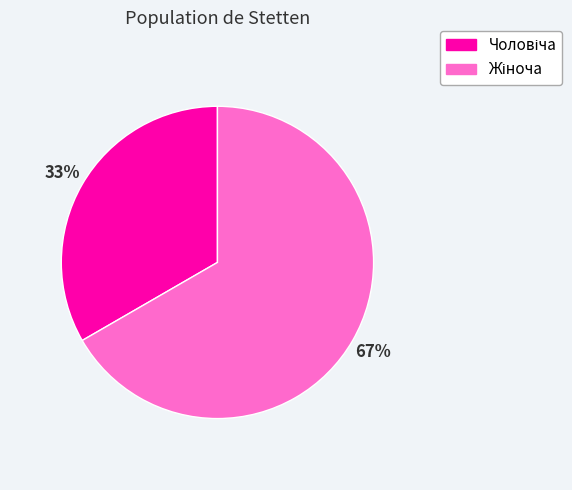

To the nearest percent, what is the average slice percentage?

50%